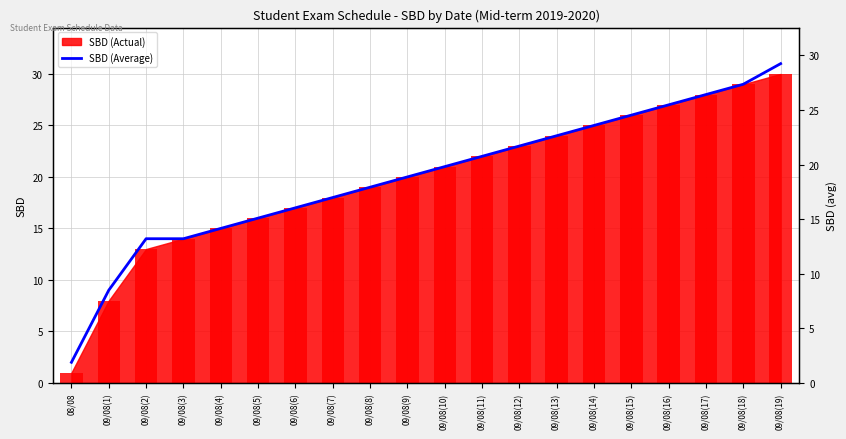

The value at 09/08(16) is 36. True or false?

False